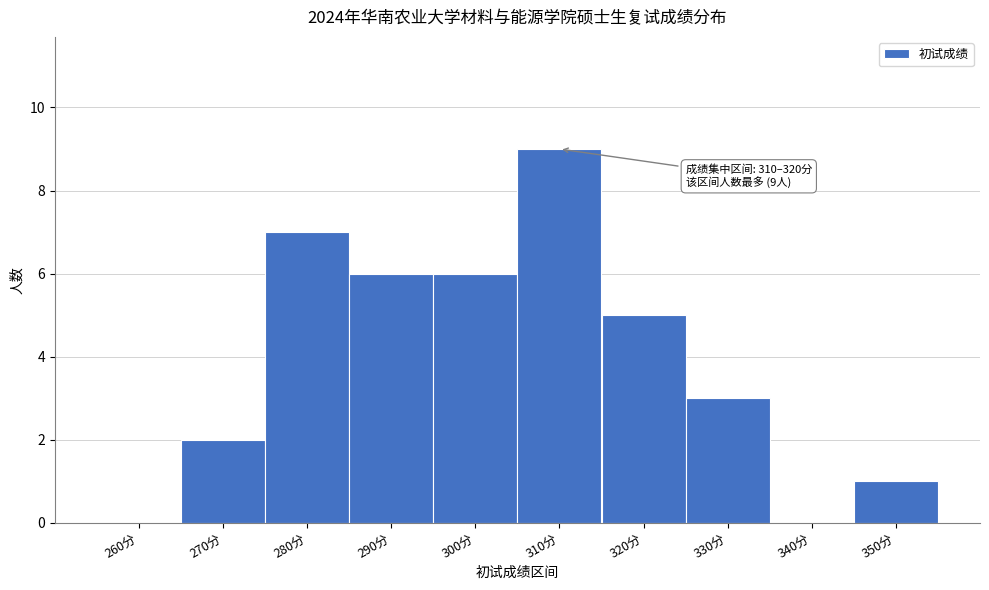

Reading left to right, extract all data points from this chart.

260分=0	270分=2	280分=7	290分=6	300分=6	310分=9	320分=5	330分=3	340分=0	350分=1